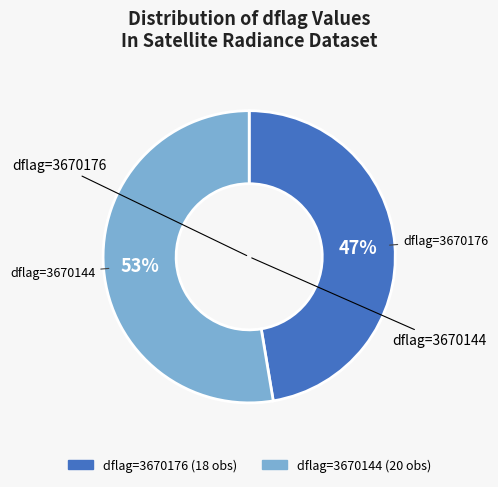

To the nearest percent, what is the average slice percentage?

50%